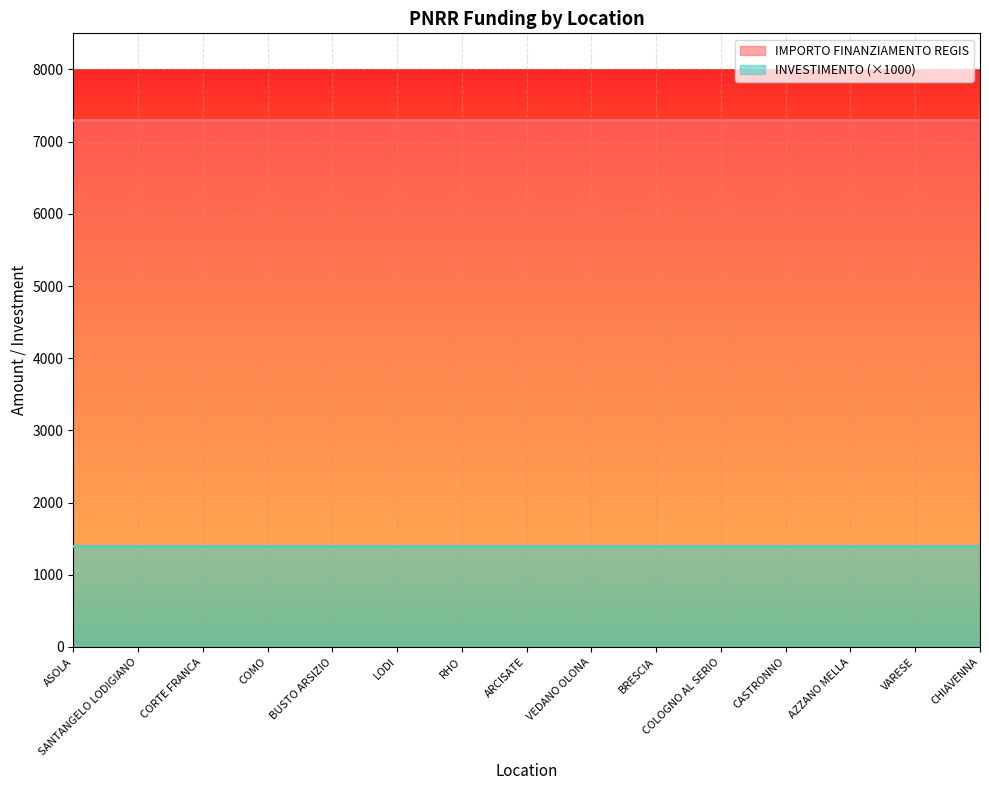

List the series in order of their peak value, lowest first.

INVESTIMENTO (×1000), IMPORTO FINANZIAMENTO REGIS